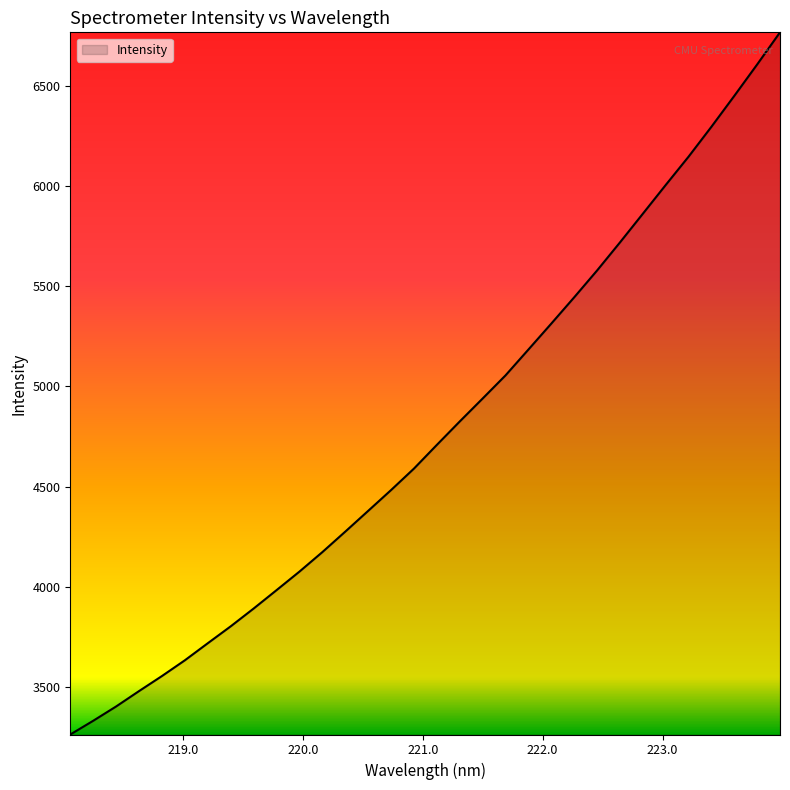

What is the maximum value shown in the chart?

6766.5